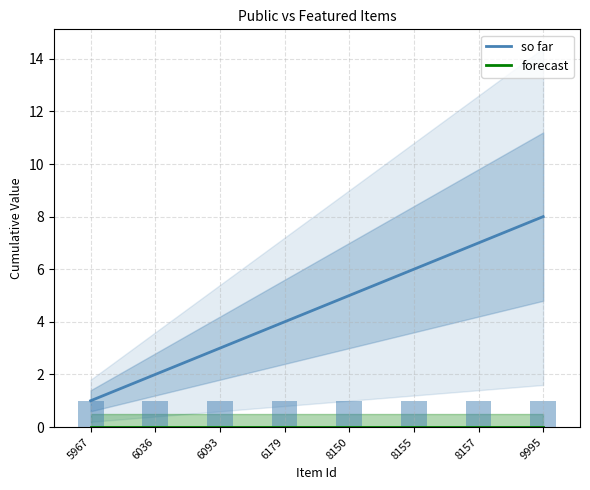

What value does the public (so far) series have at 6179?

4